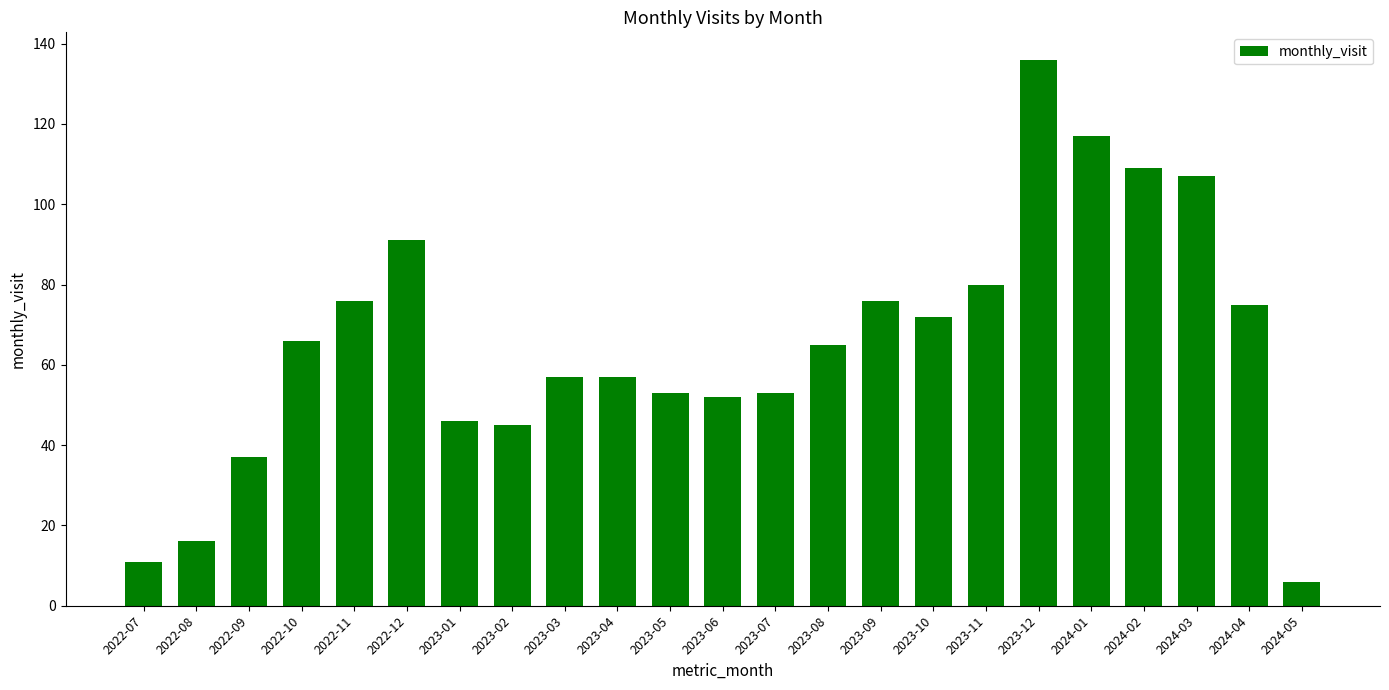

Is it true that the value at 2023-03 is 102?

False